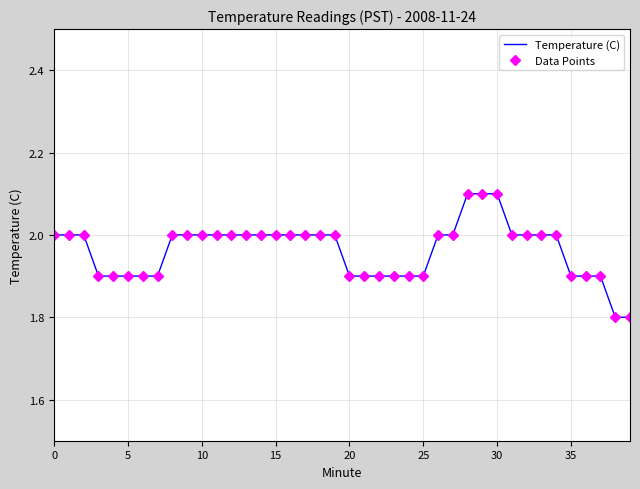

Is this an area chart (filled region under the line)?

No